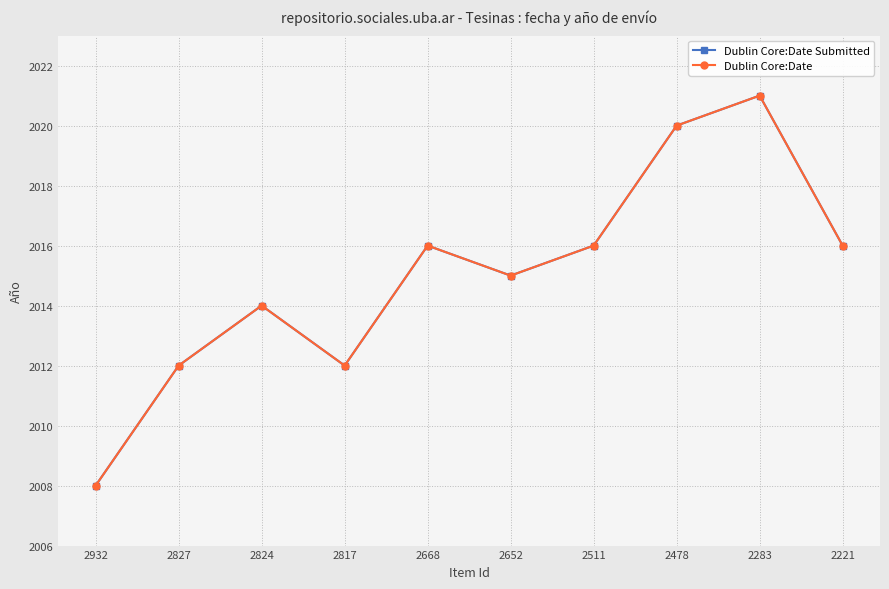

Which has a higher value, 2478 or 2824?

2478